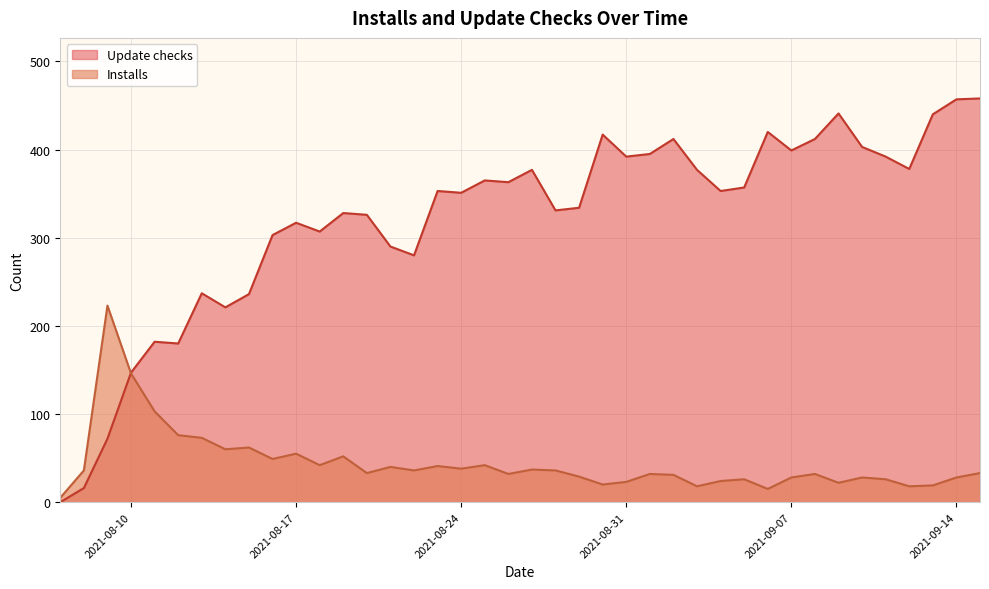

What is the difference between the second highest and second lowest values in the Update checks series?

441